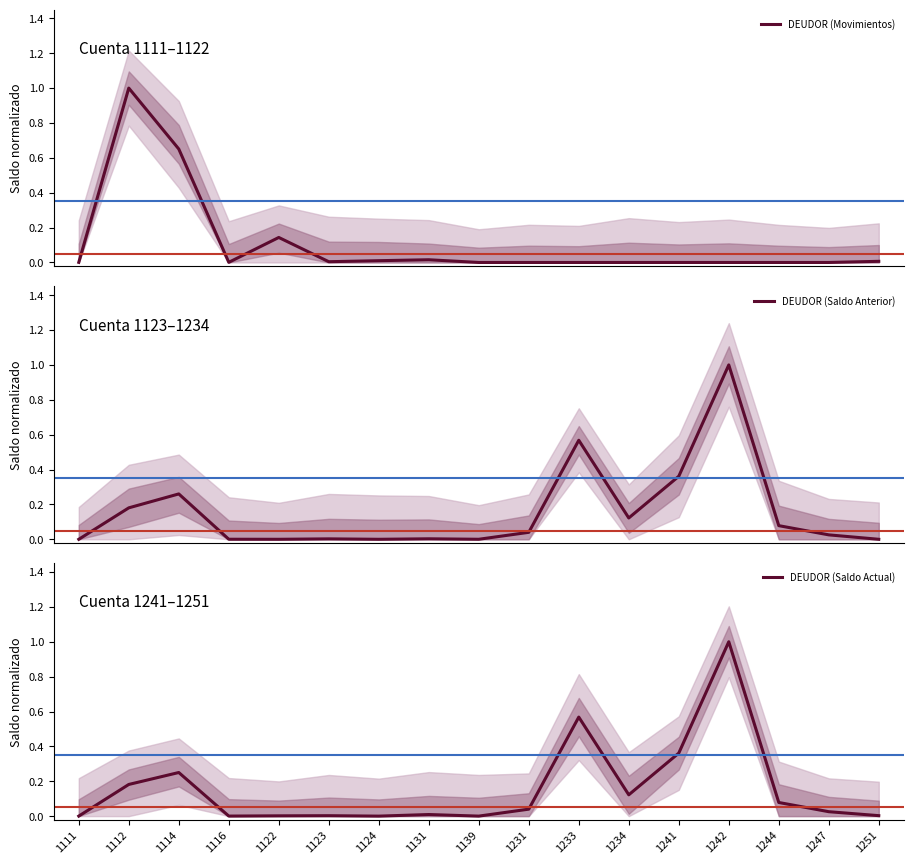

Rank the categories by DEUDOR (Movimientos) value from highest to lowest.

1112, 1114, 1122, 1131, 1124, 1251, 1123, 1116, 1111, 1241, 1139, 1231, 1233, 1234, 1242, 1244, 1247